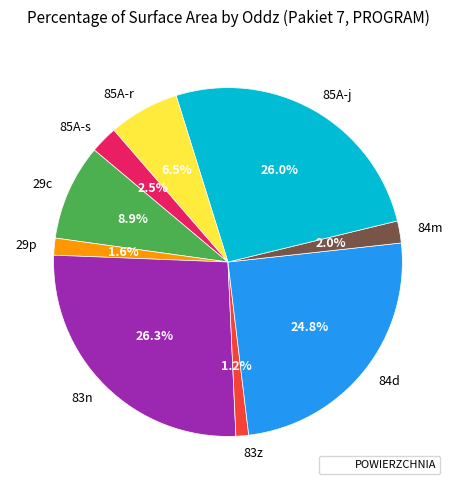

Is there a majority slice in this chart?

No